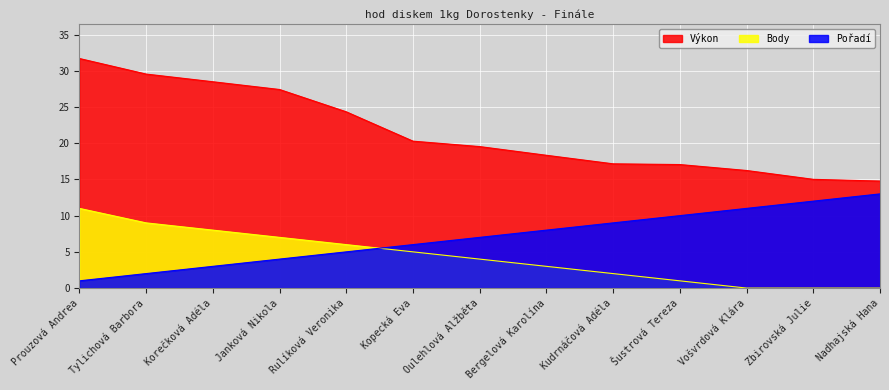

What is the difference between the highest and lowest values at Rulíková Veronika?

19.3